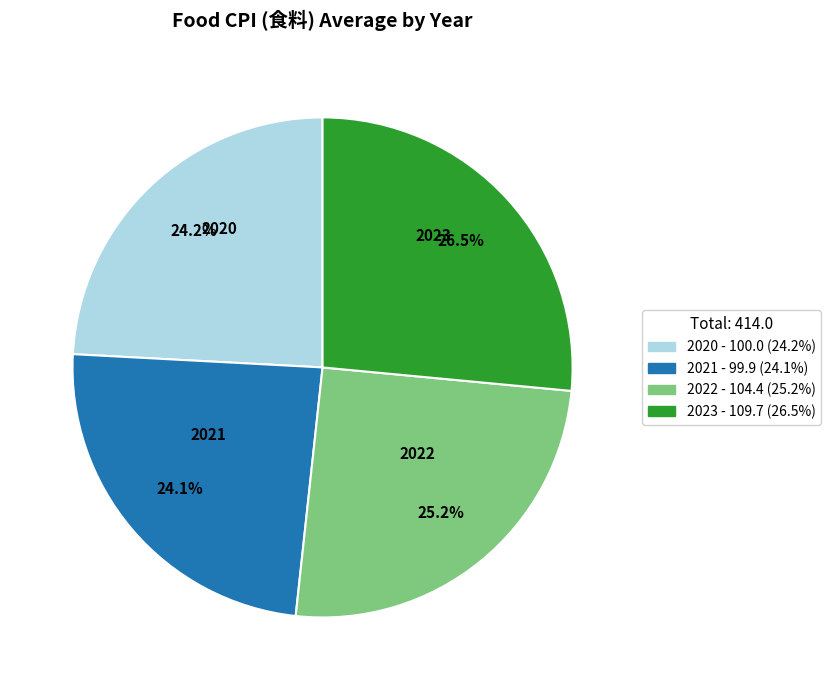

Between 2022 and 2020, which is larger?

2022